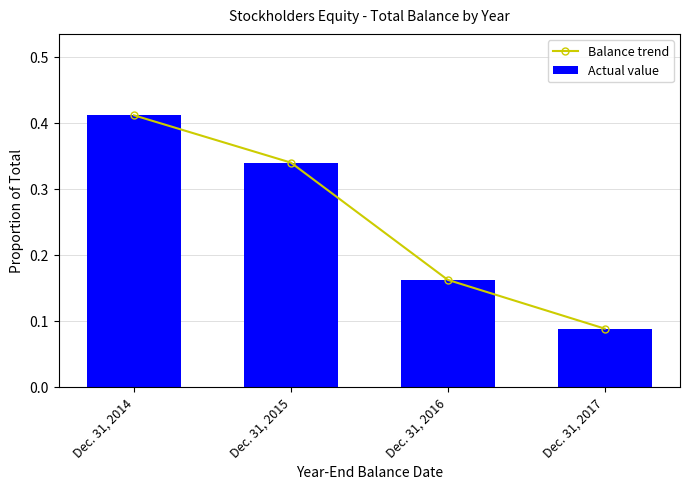

At which category is the sum across all series the highest?

Dec. 31, 2014